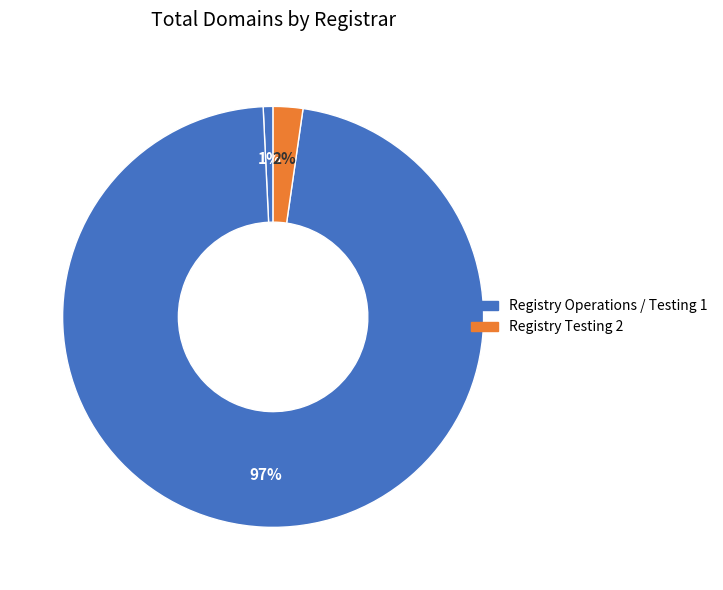

Count the number of slices in the pie.

3